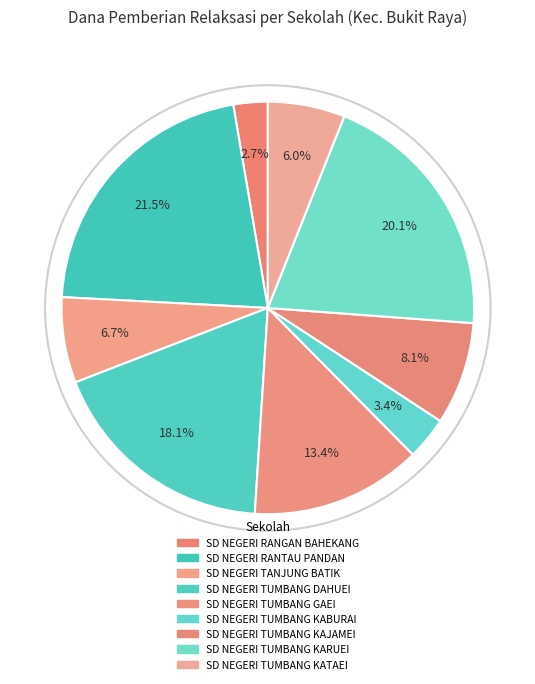

What is the smallest slice in the pie chart?

SD NEGERI RANGAN BAHEKANG